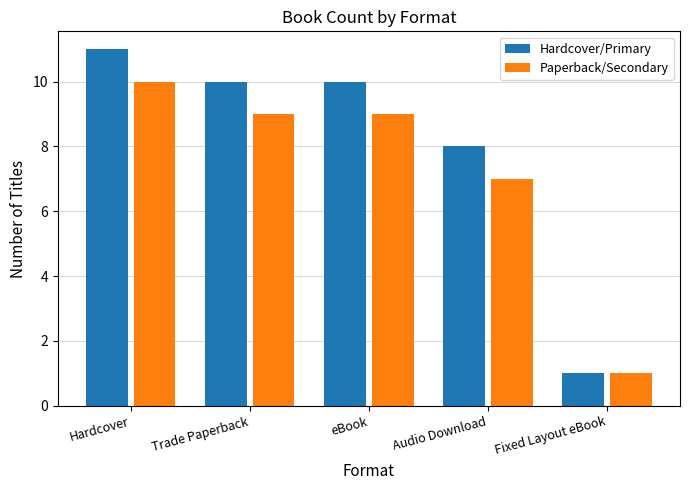

The Paperback/Secondary series shows 10 at Hardcover. True or false?

True